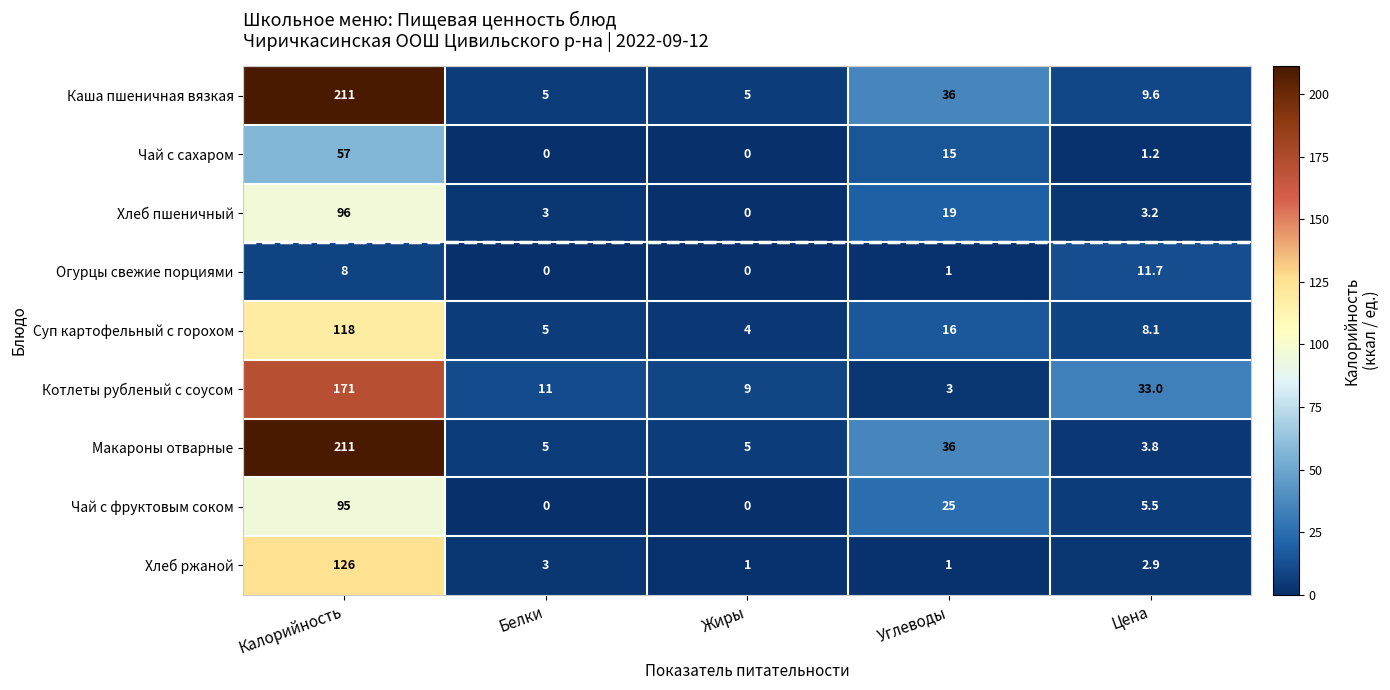

At which category is the sum across all series the highest?

Калорийность